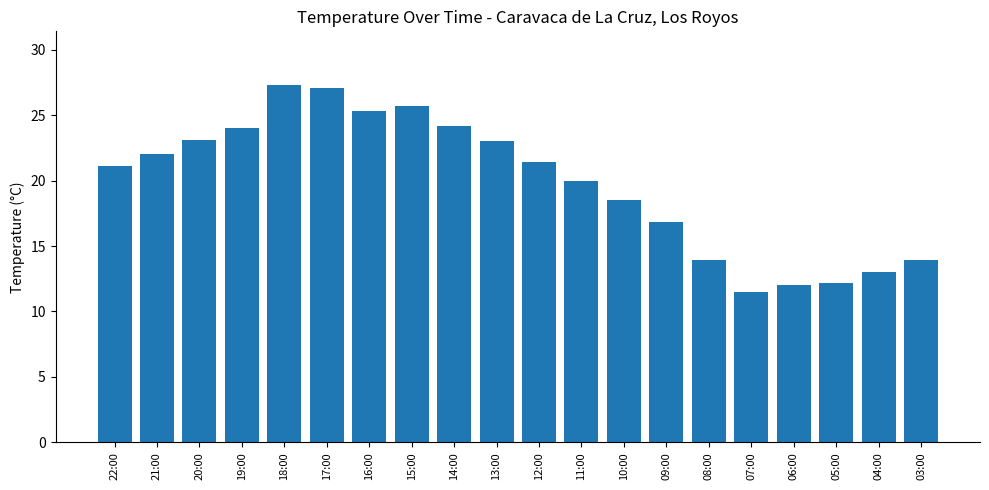

The chart shows a value of 17.8 at 05:00. True or false?

False